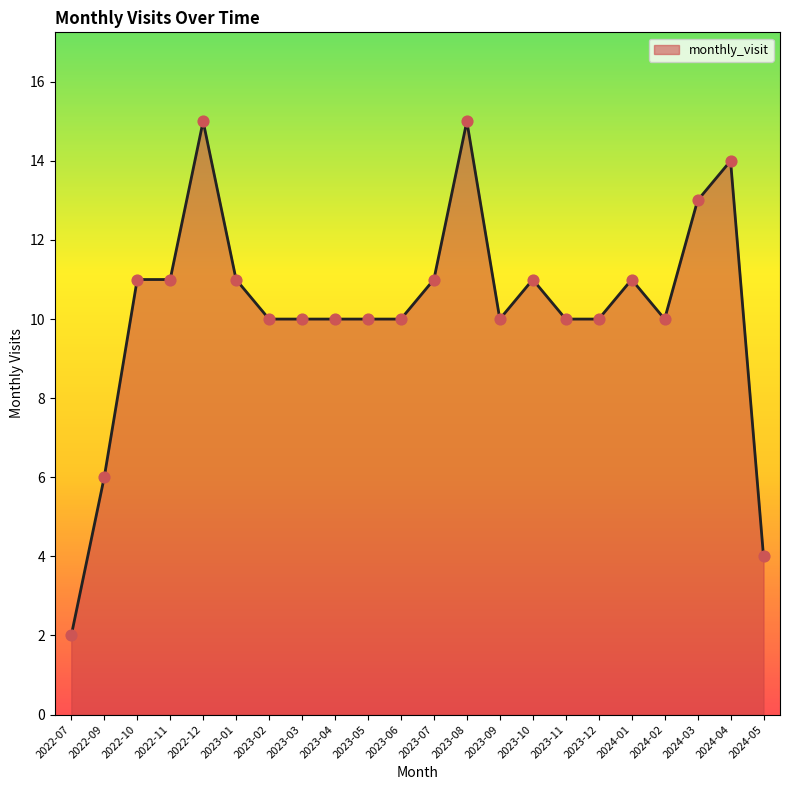

What is the ratio of the value at 2024-01 to the value at 2024-02?

1.1